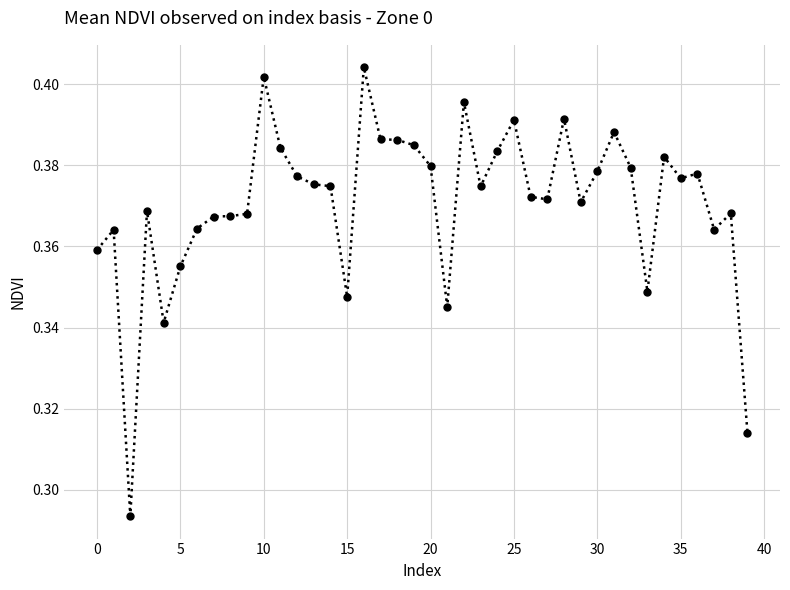

How many values are between 0 and 1?

40